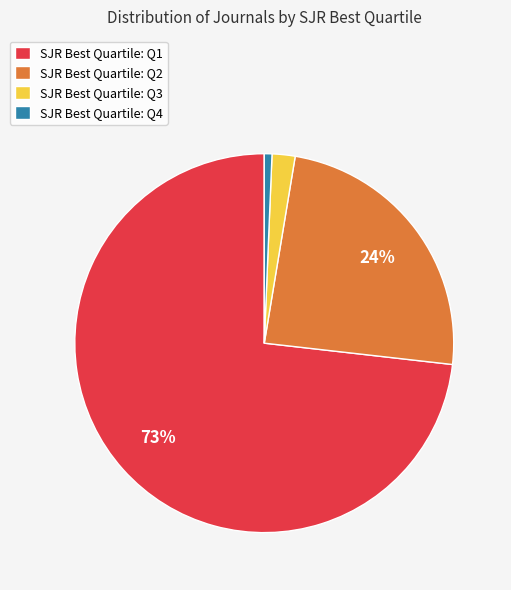

To the nearest percent, what is the combined percentage of SJR Best Quartile: Q1 and SJR Best Quartile: Q3?

75%